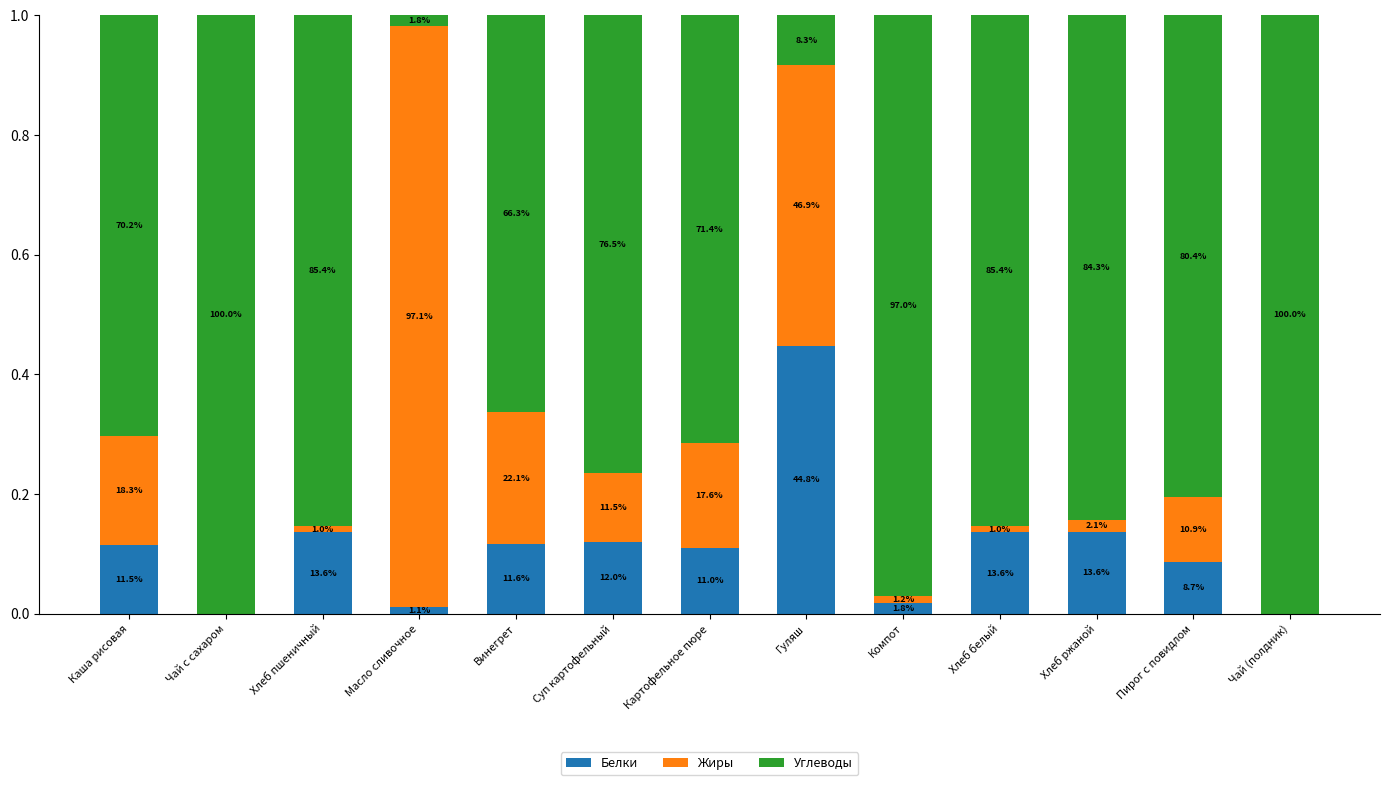

At how many categories does at least one series exceed 0?

13